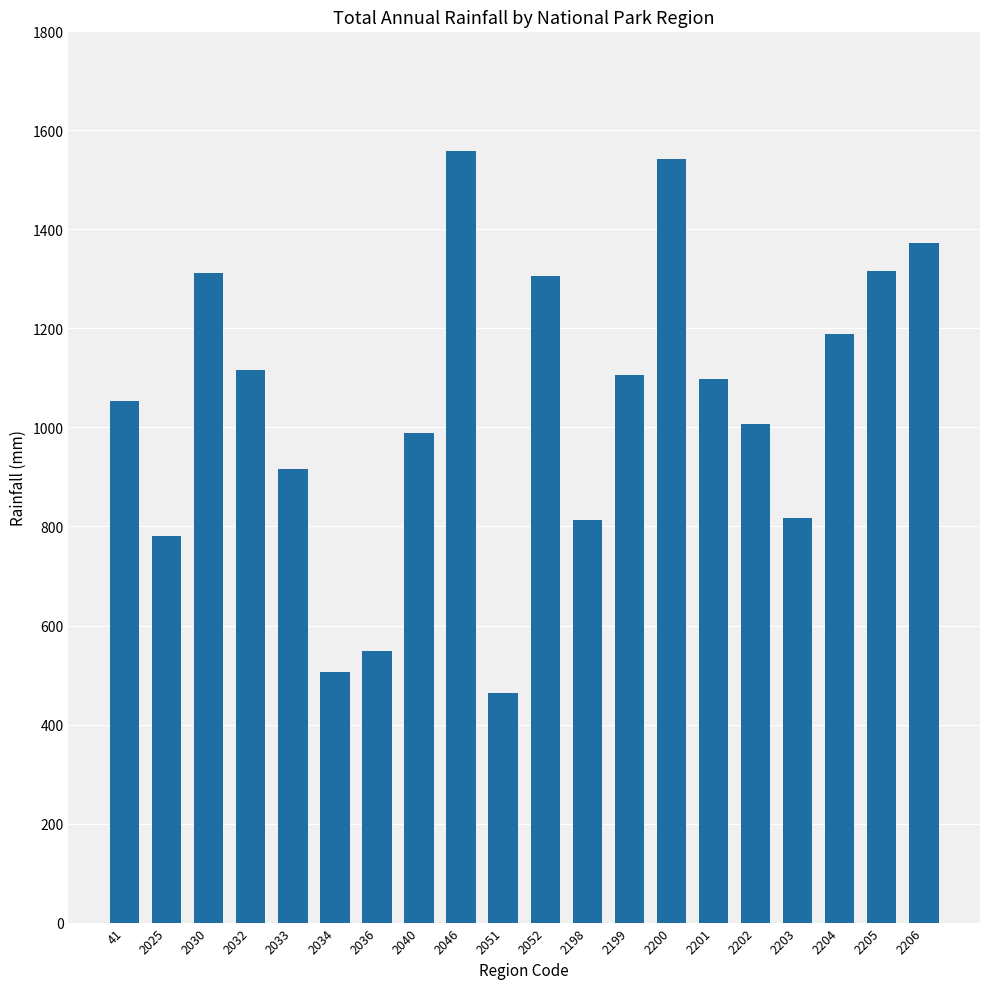

What is the greatest value displayed?

1558.9